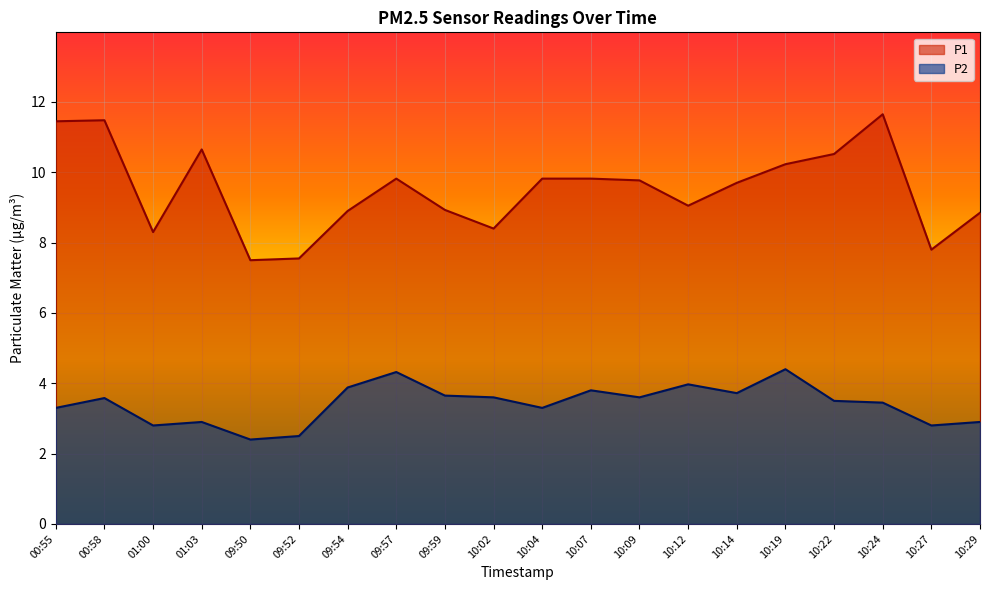

Rank the series by their average value, from lowest to highest.

P2, P1